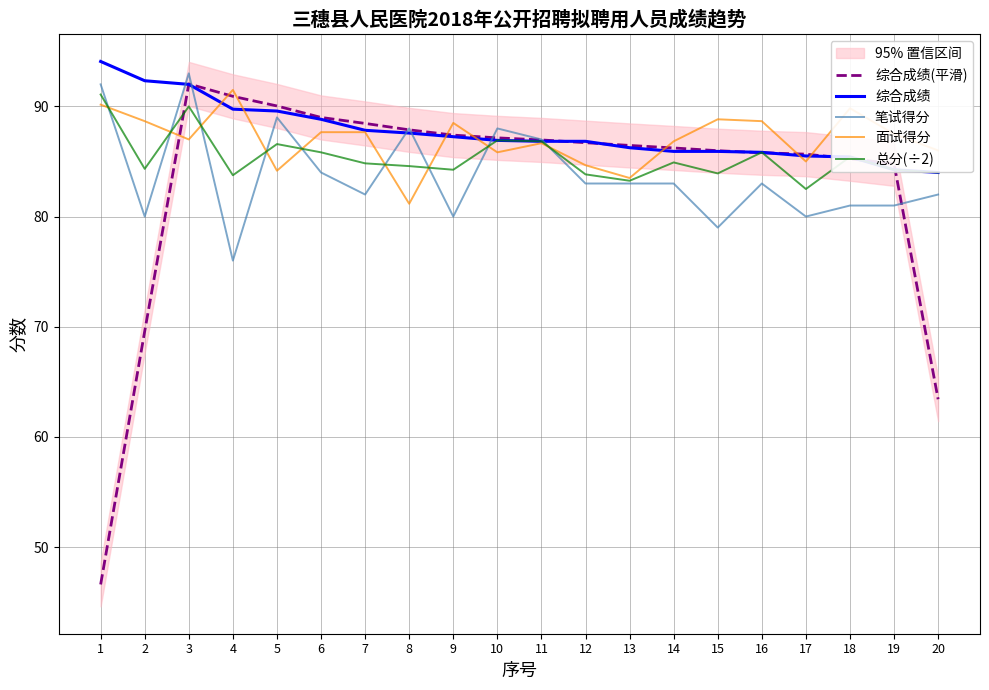

Reading left to right, transcribe all the data shown in this chart.

综合成绩(平滑): 46.6	69.6	92.0	90.9	90.0	89.0	88.5	87.9	87.4	87.1	87.0	86.7	86.5	86.2	86.0	85.8	85.7	85.2	84.8	63.4
综合成绩: 94.1	92.3	92.0	89.8	89.6	88.8	87.8	87.6	87.2	86.9	86.8	86.8	86.2	85.9	85.9	85.8	85.5	85.4	84.2	84.0
笔试得分: 92.0	80.0	93.0	76.0	89.0	84.0	82.0	88.0	80.0	88.0	87.0	83.0	83.0	83.0	79.0	83.0	80.0	81.0	81.0	82.0
面试得分: 90.2	88.7	87.0	91.5	84.2	87.7	87.7	81.2	88.5	85.8	86.7	84.7	83.5	86.8	88.8	88.7	85.0	89.8	87.5	86.0
总分(÷2): 91.1	84.3	90.0	83.8	86.6	85.8	84.8	84.6	84.2	86.9	86.8	83.8	83.2	84.9	83.9	85.8	82.5	85.4	84.2	84.0